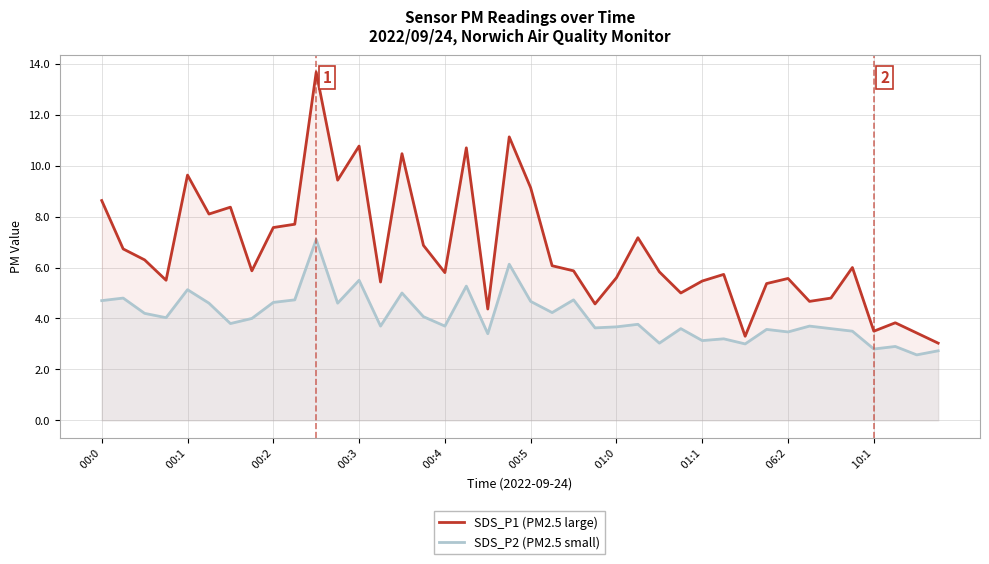

At which label does SDS_P1 (PM2.5 large) reach its minimum?

39